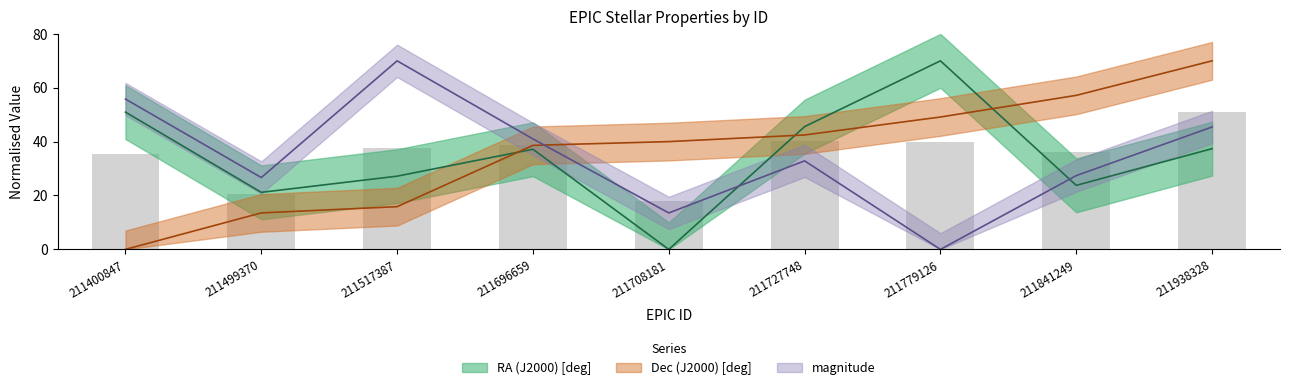

Where is RA (J2000) [deg] nearest to the value 35?

211696659